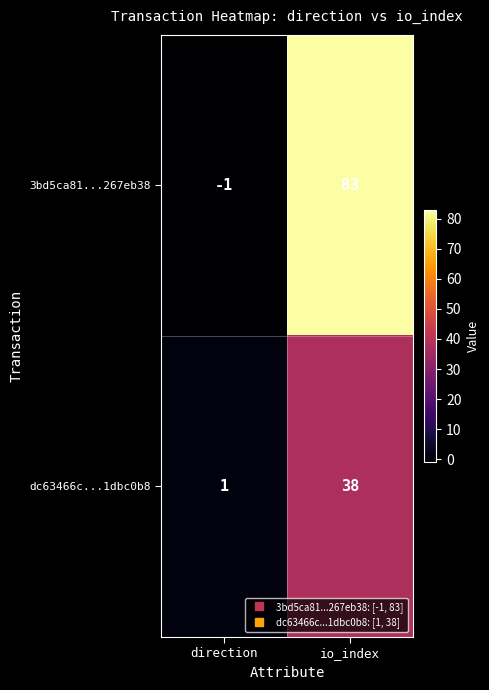

Which category has the lowest value in the 3bd5ca81...267eb38 series?

direction